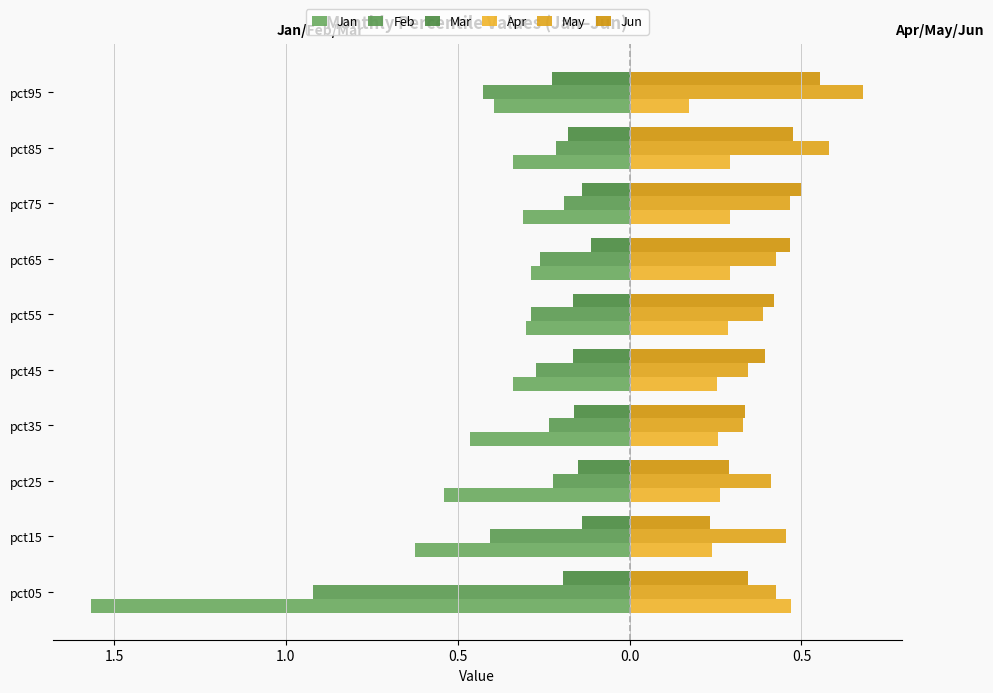

What are all the series names shown in the legend?

Jan, Feb, Mar, Apr, May, Jun